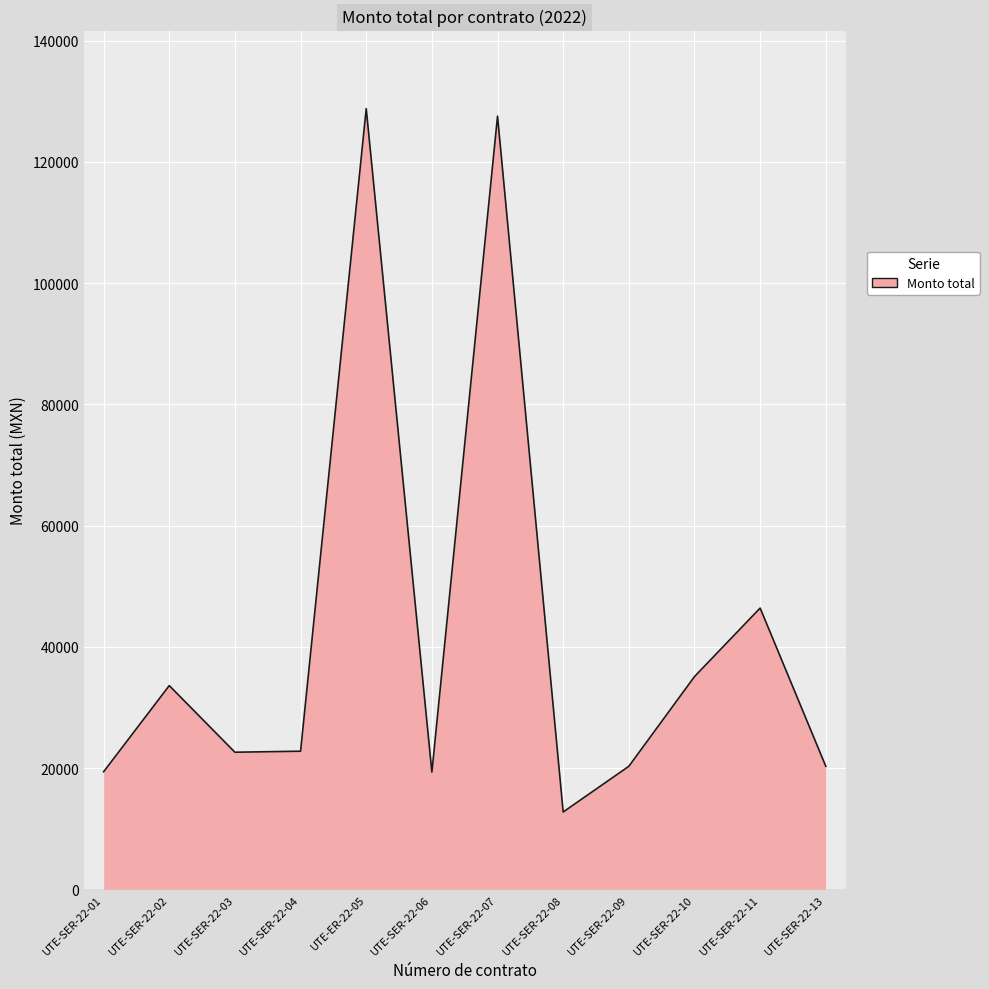

How many lines are shown in the chart?

1